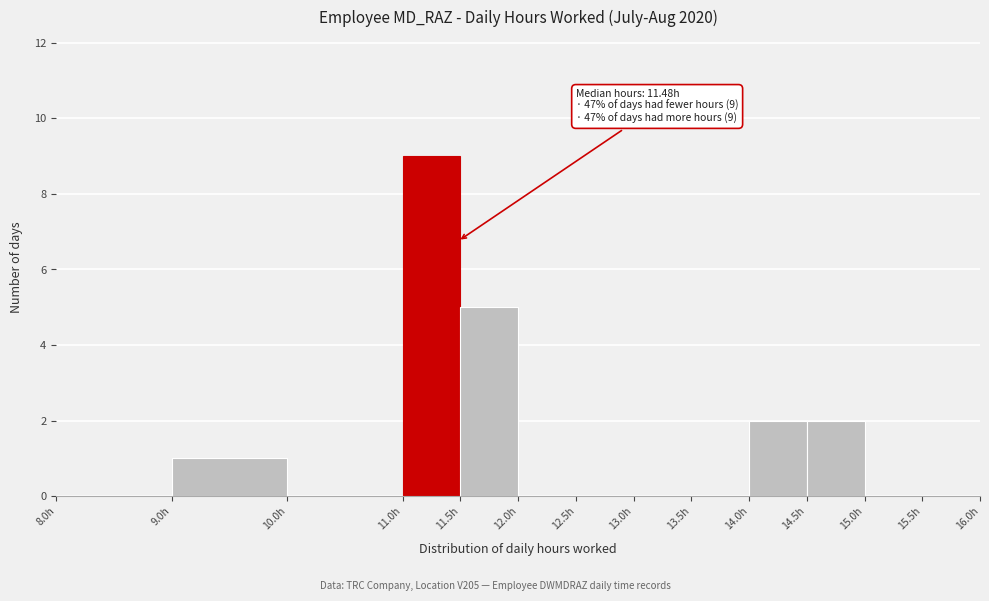

Over which range of the x-axis is the bar tallest?

11.0 to 11.5